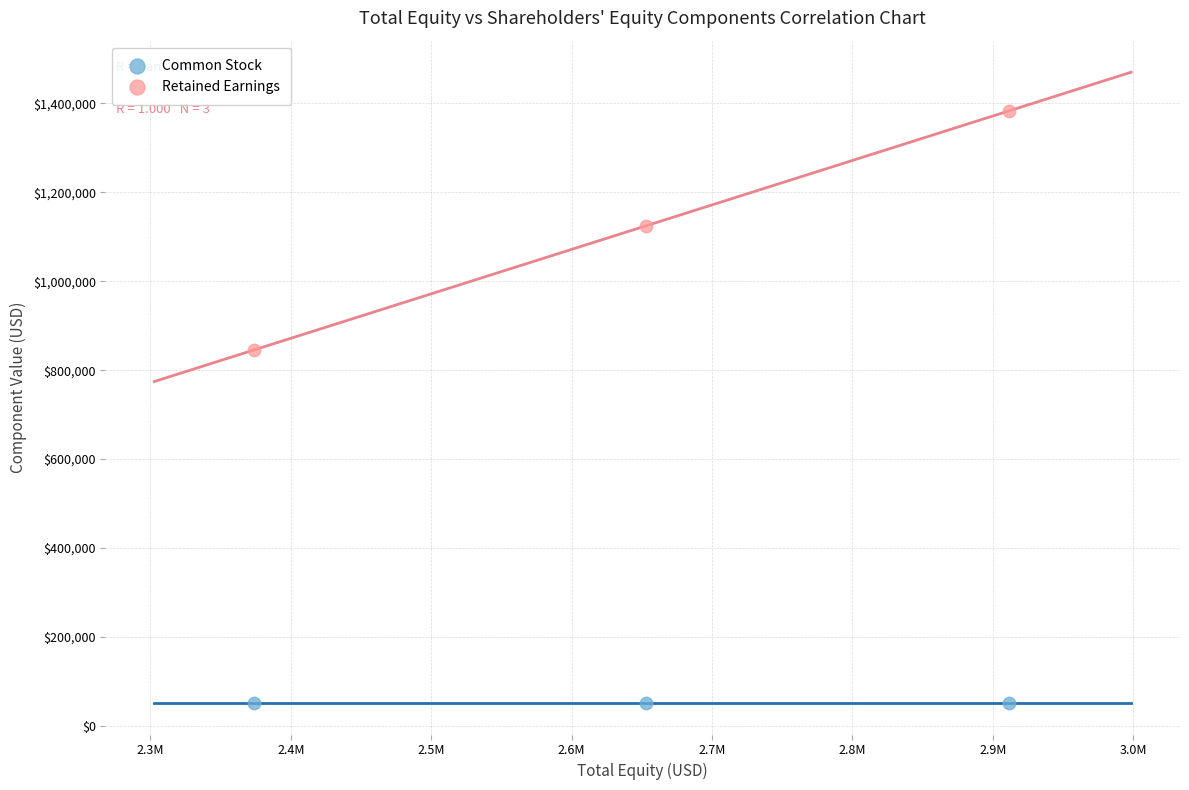

Which series contains the highest Y value?

Retained Earnings